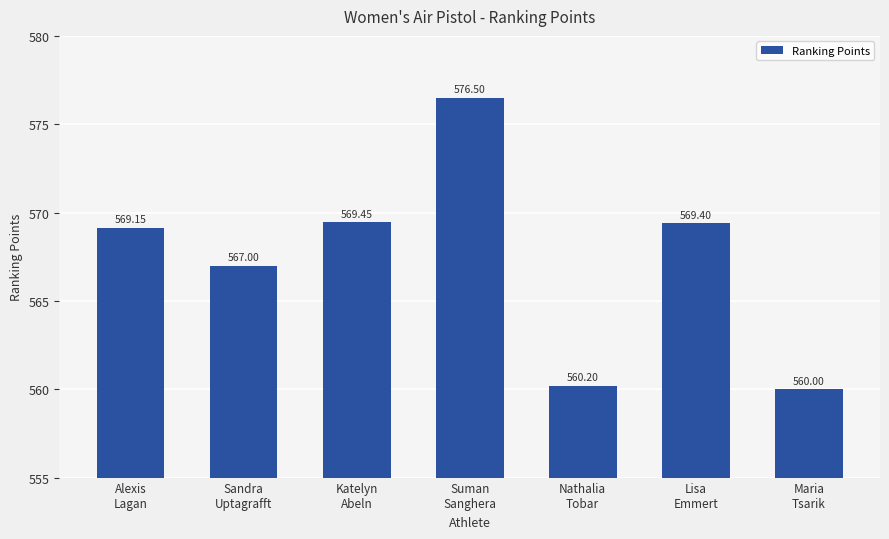

How many bars are there in total?

7